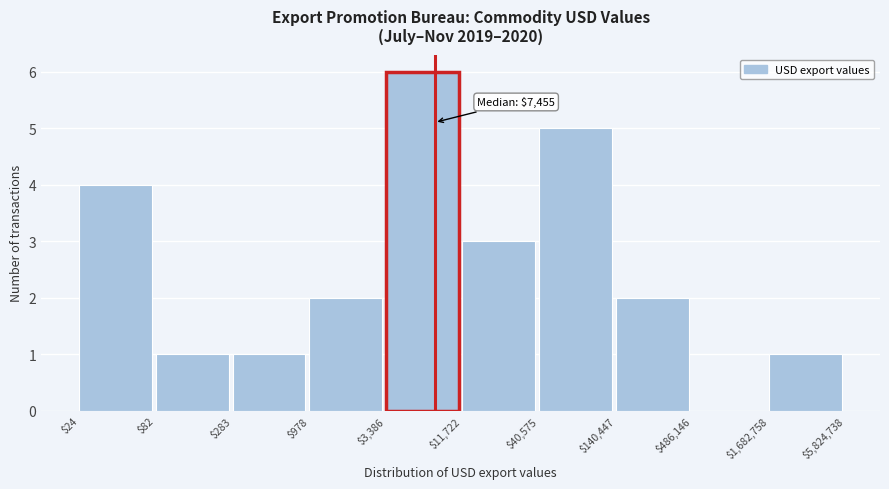

Which label corresponds to the largest value in the chart?

$3,386